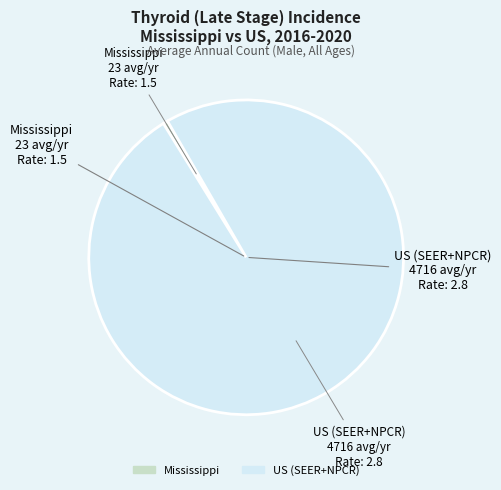

What is the smallest slice in the pie chart?

Mississippi